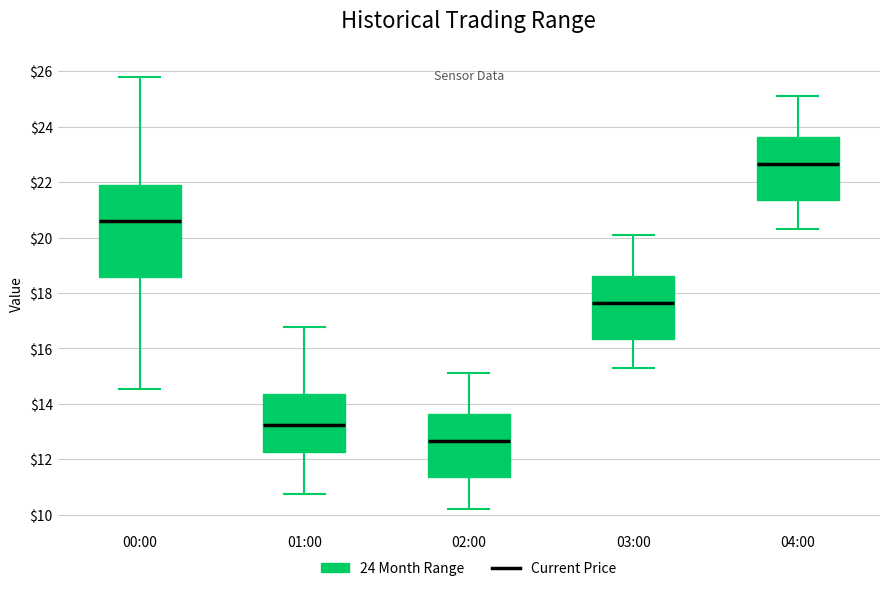

Reading left to right, read every box against the y-axis: the position of its median line, the range the box covers, and the ends of its whiskers. The values are not printed on the chart, so give them approximately, as read against the axis.

00:00: median 20.6, box 18.6 to 22.0, whiskers 14.6 to 25.8
01:00: median 13.2, box 12.2 to 14.4, whiskers 10.8 to 16.8
02:00: median 12.6, box 11.4 to 13.6, whiskers 10.2 to 15.2
03:00: median 17.6, box 16.4 to 18.6, whiskers 15.4 to 20.2
04:00: median 22.6, box 21.4 to 23.6, whiskers 20.4 to 25.2